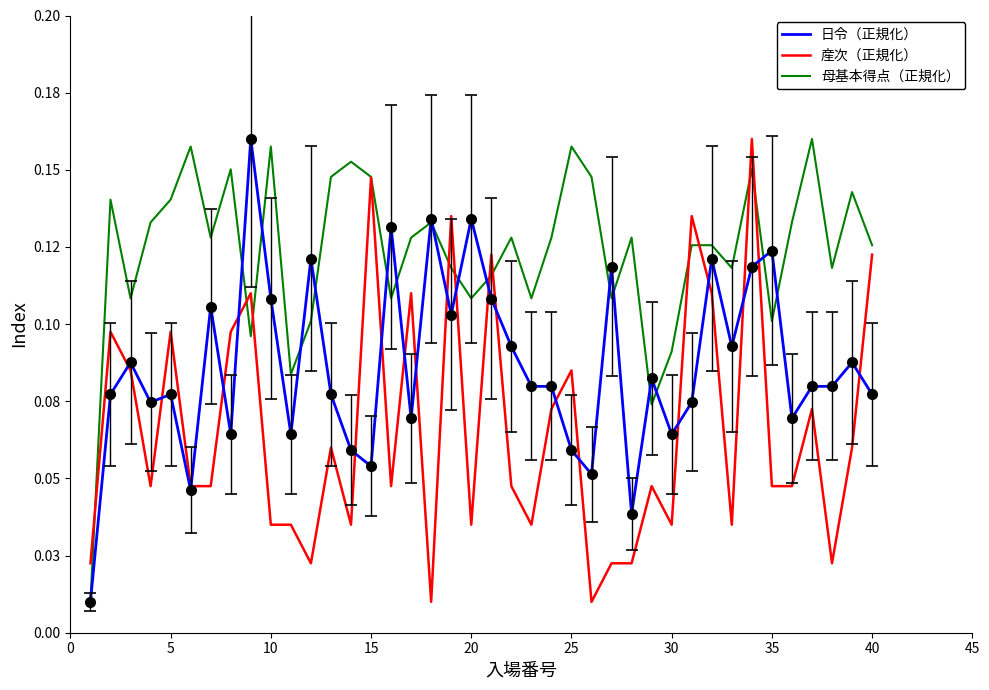

What are all the series names shown in the legend?

日令（正規化）, 産次（正規化）, 母基本得点（正規化）